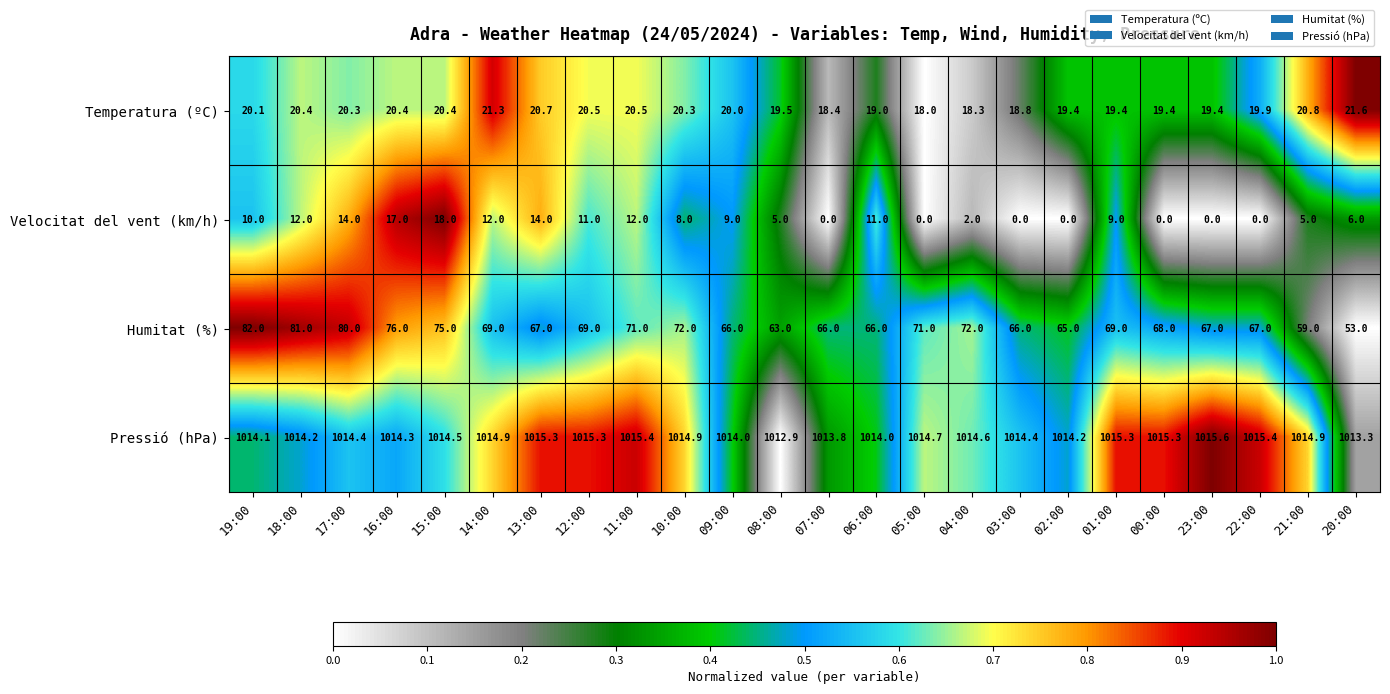

The value of Pressió (hPa) at 11:00 is 1516.3. True or false?

False